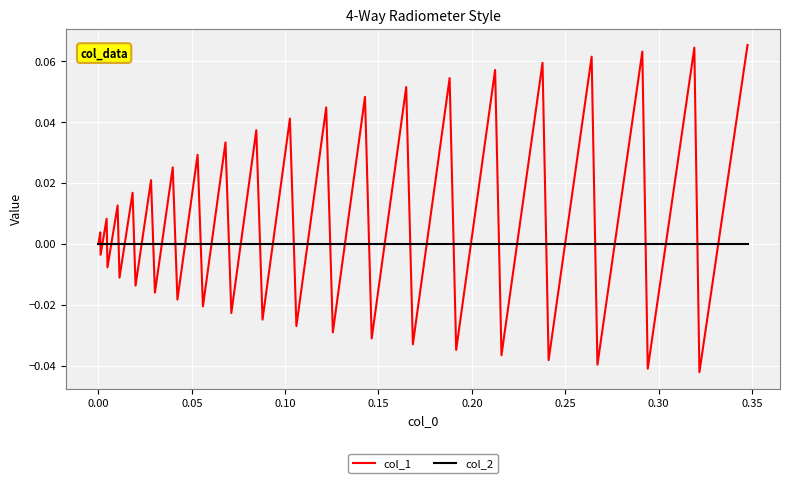

What are all the series names shown in the legend?

col_1, col_2